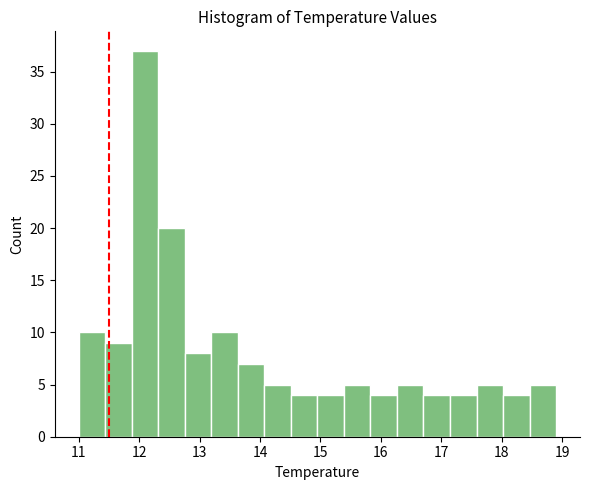

What is the height of the bar covering 13.6 to 14.1 on the x-axis? Neither the bar edges nor the heights are printed on the chart, so give them approximately, as read against the axes.

7